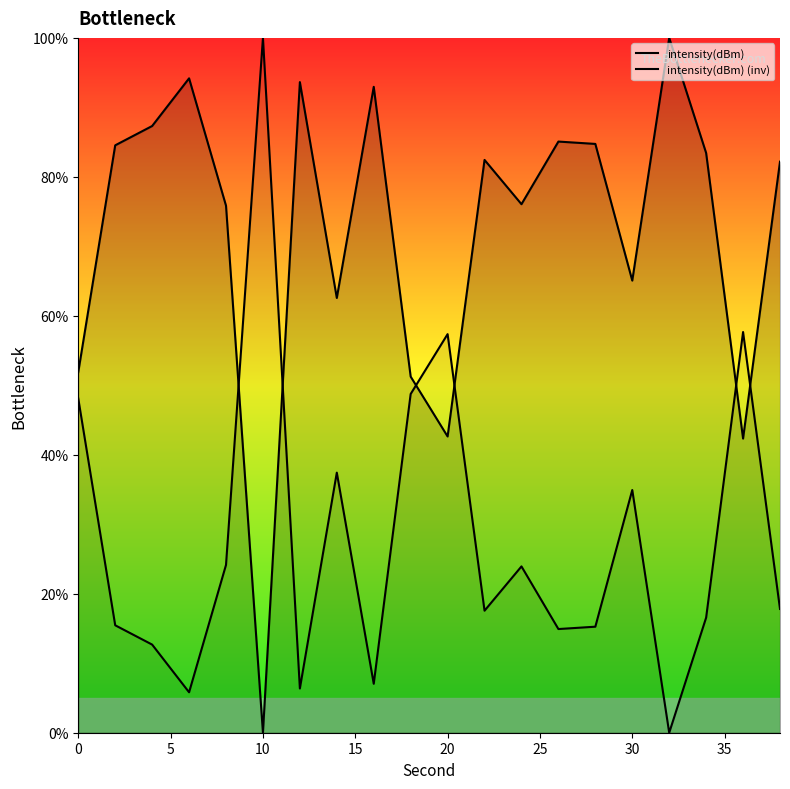

True or false: intensity(dBm) (inv) and intensity(dBm) intersect in this chart.

True